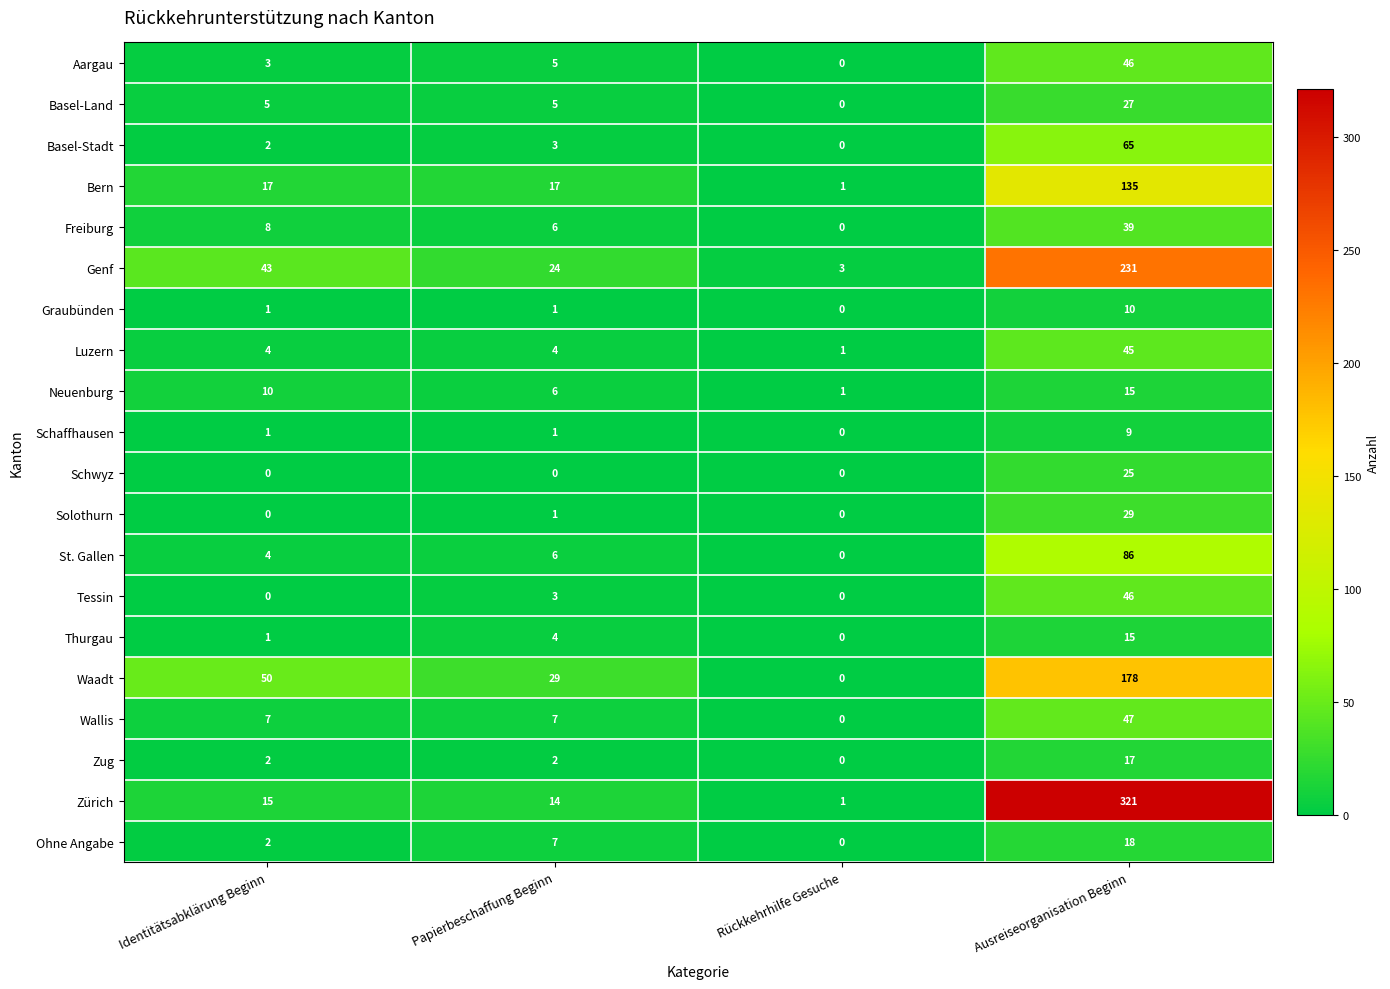

What is the total value across all series at Identitätsabklärung Beginn?

175